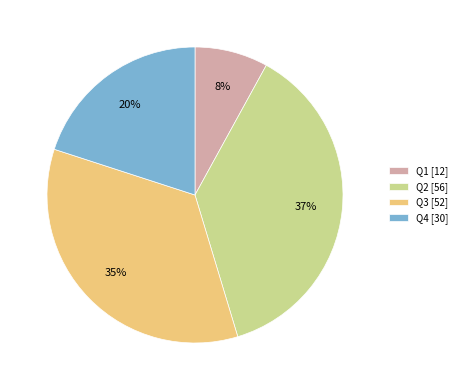

How many segments does this pie chart have?

4